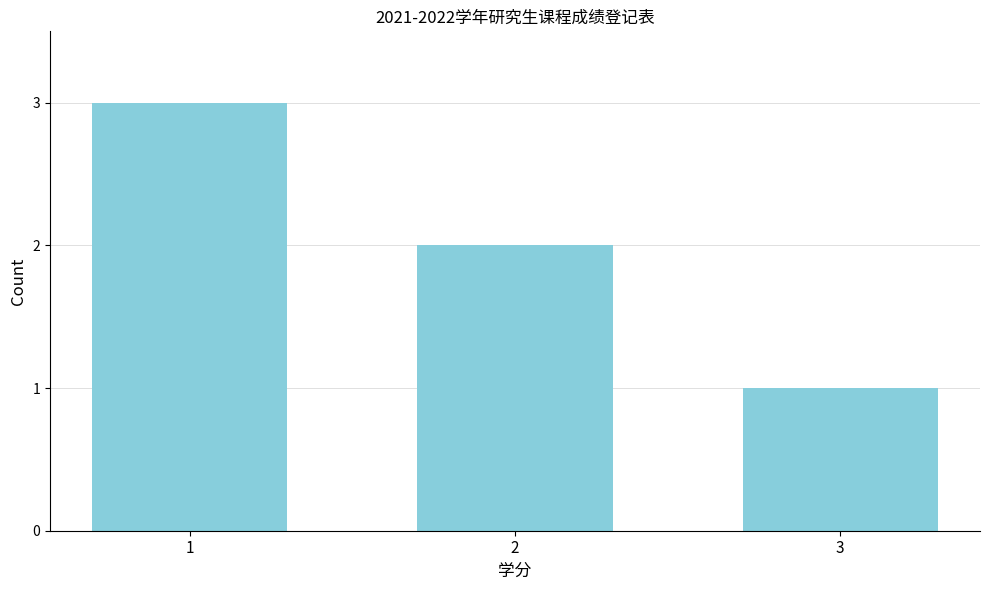

Reading left to right, what are all the values shown in this chart?

1=3	2=2	3=1